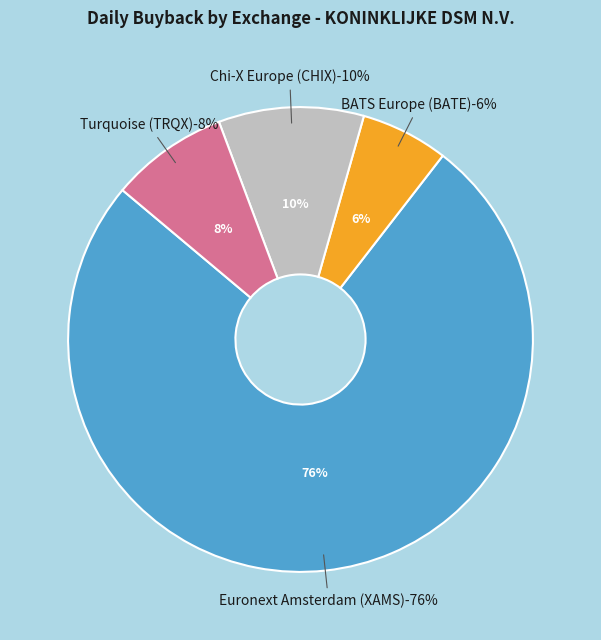

To the nearest percent, what percentage of the pie is Euronext Amsterdam (XAMS)?

76%